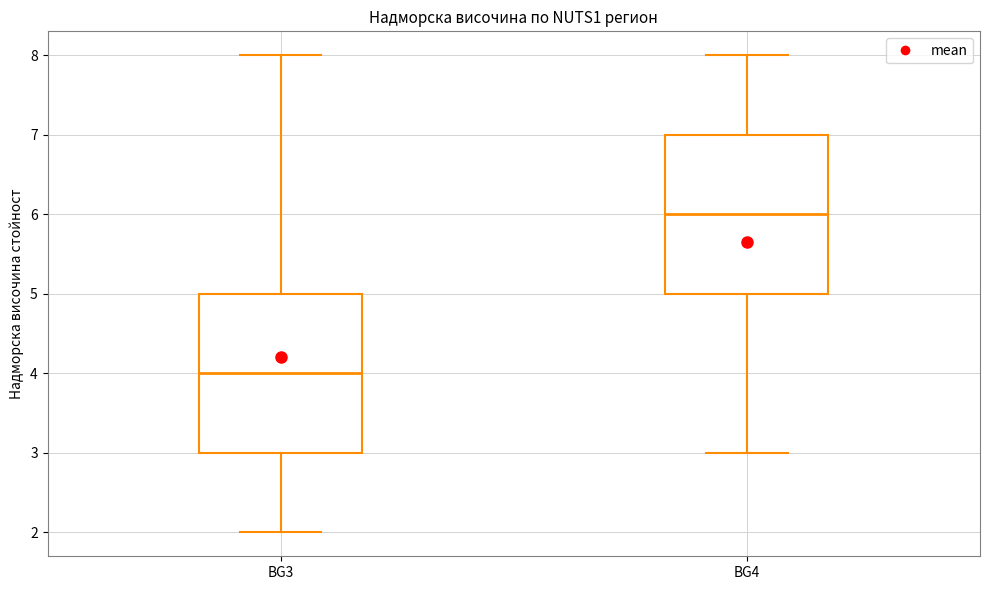

Which box has the lowest median line?

BG3